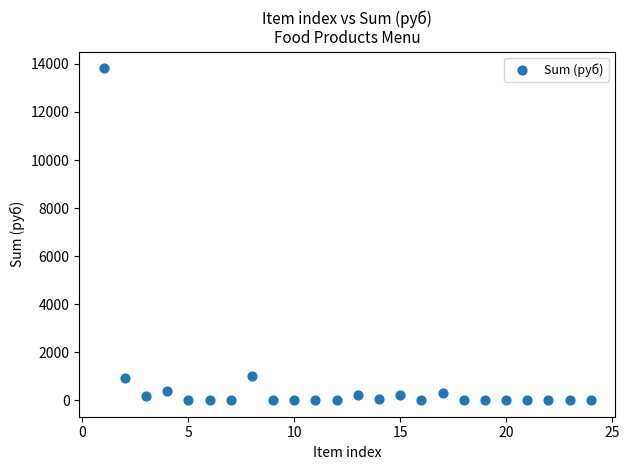

What is the range of Y values (max minus min)?

13821.5